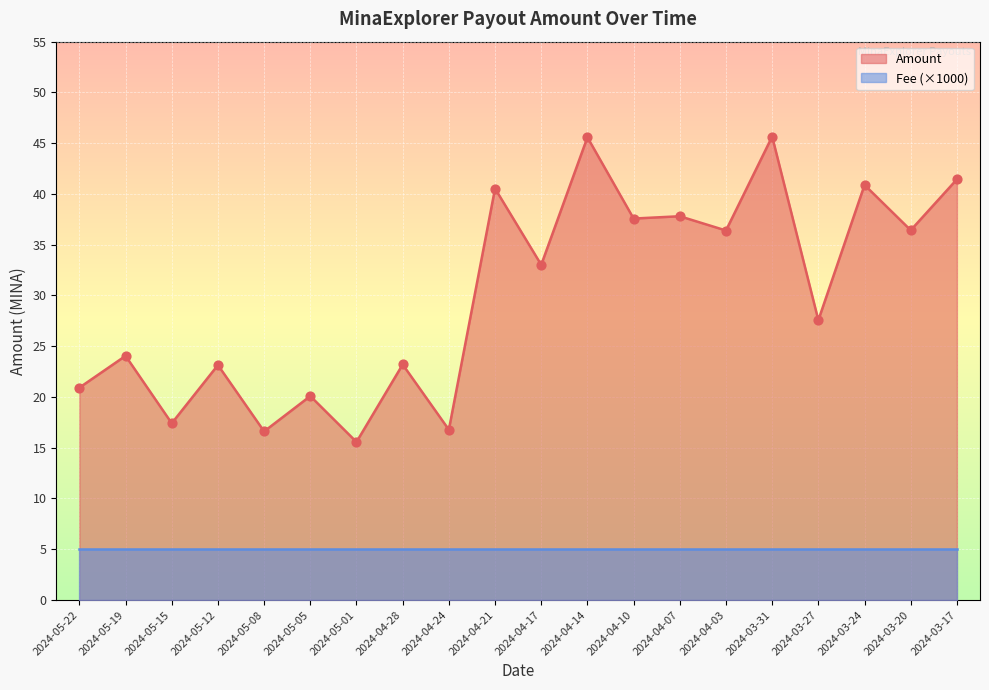

What is the ratio of the value at 2024-03-31 to the value at 2024-04-10?

1.2